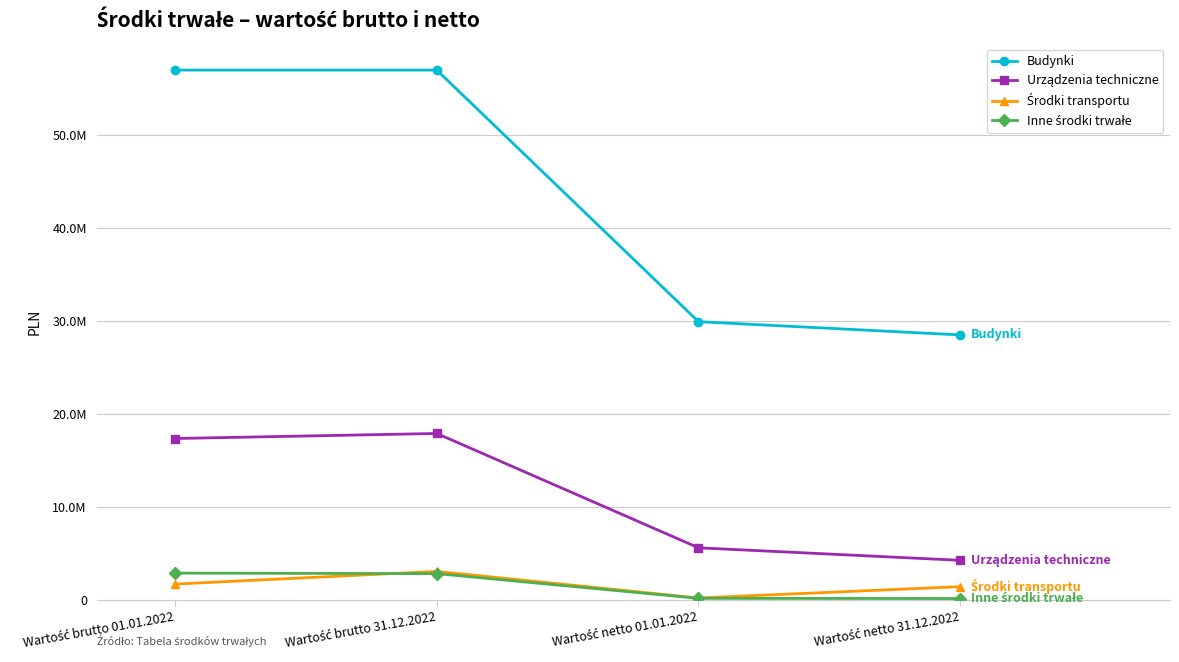

Reading left to right, extract all data points from this chart.

Budynki: 56978708.5	56978708.5	29930146.7	28505679.0
Urządzenia techniczne: 17369470.8	17911314.0	5618631.8	4272740.1
Środki transportu: 1719990.0	3078851.0	225561.7	1441691.1
Inne środki trwałe: 2897941.8	2840423.5	185814.2	166332.0